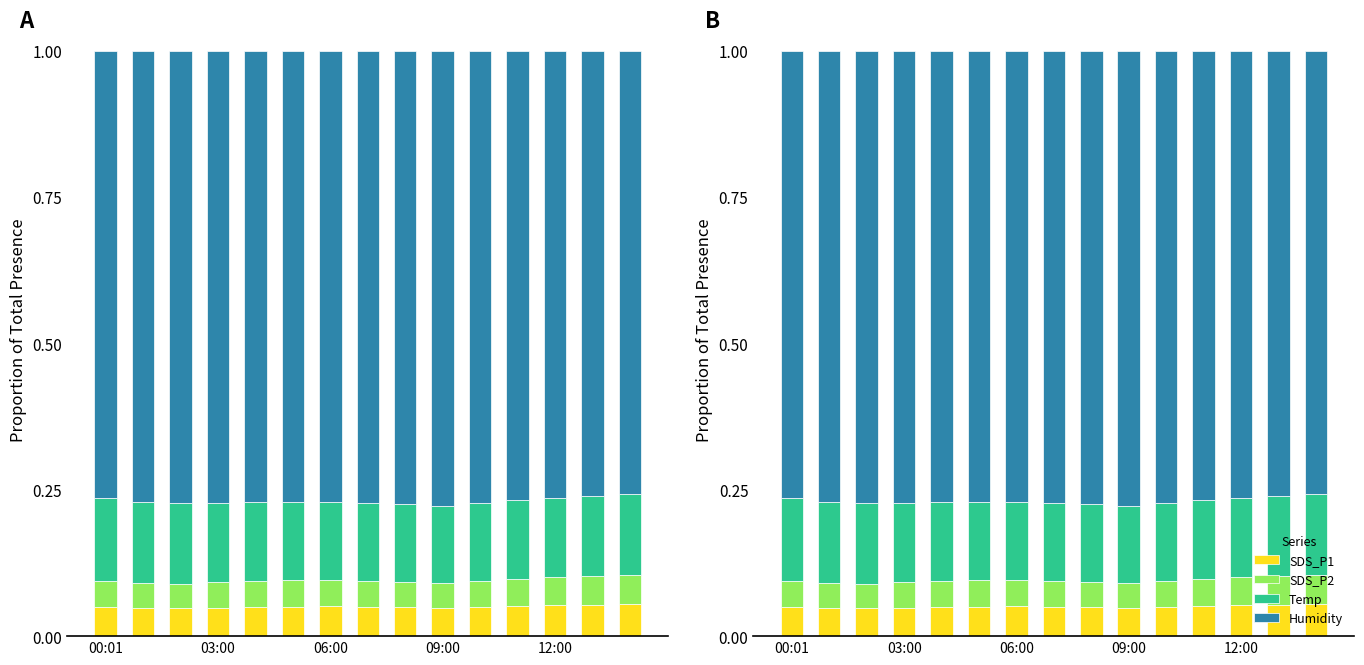

Rank the series by their maximum value, from highest to lowest.

Humidity, Temp, SDS_P1, SDS_P2